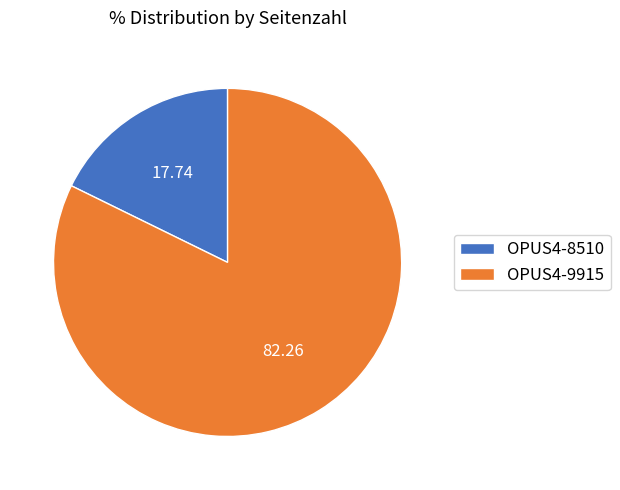

Is the sum of OPUS4-8510 and OPUS4-9915 greater than half?

Yes